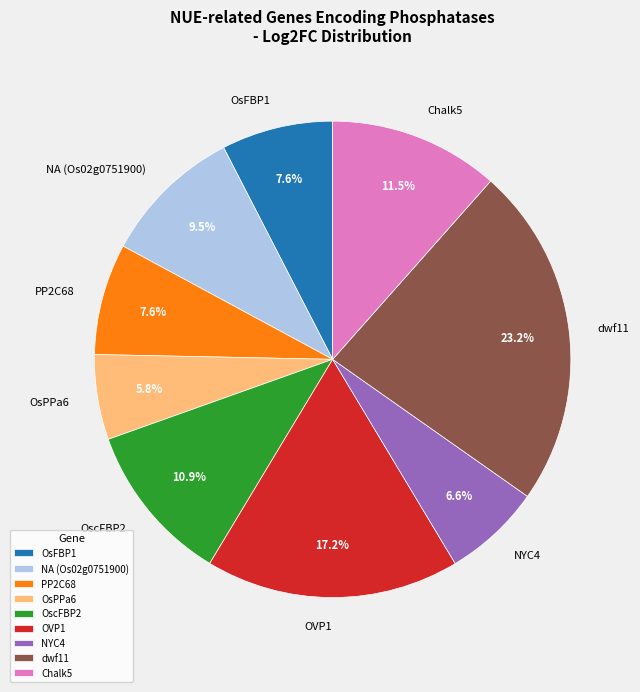

Combined, do OscFBP2 and Chalk5 account for over 50%?

No